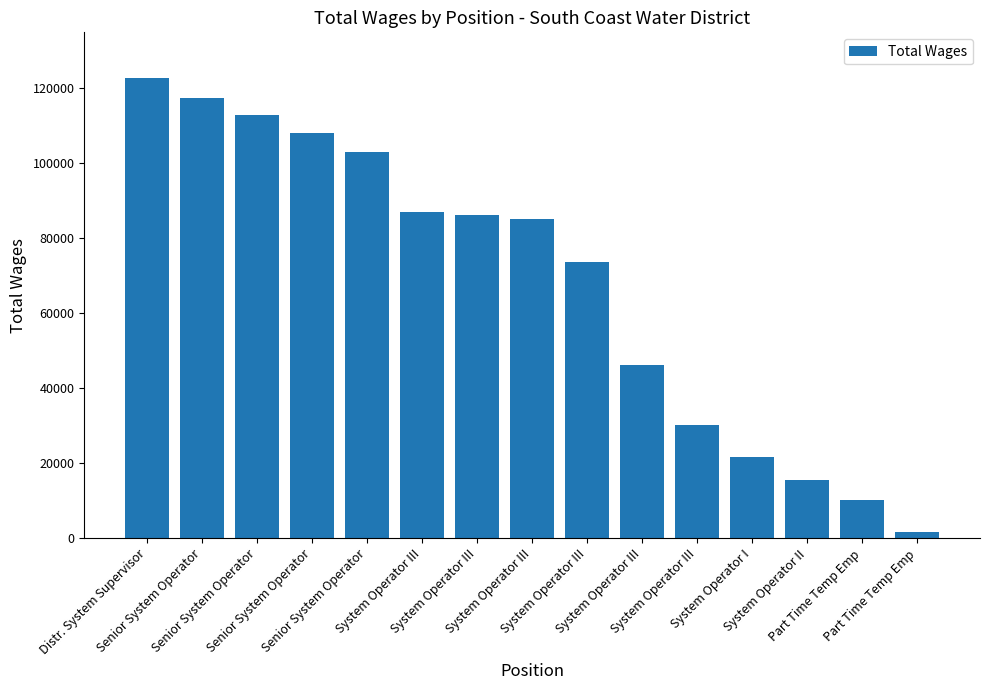

True or false: the data shows 159937 at Senior System Operator.

False